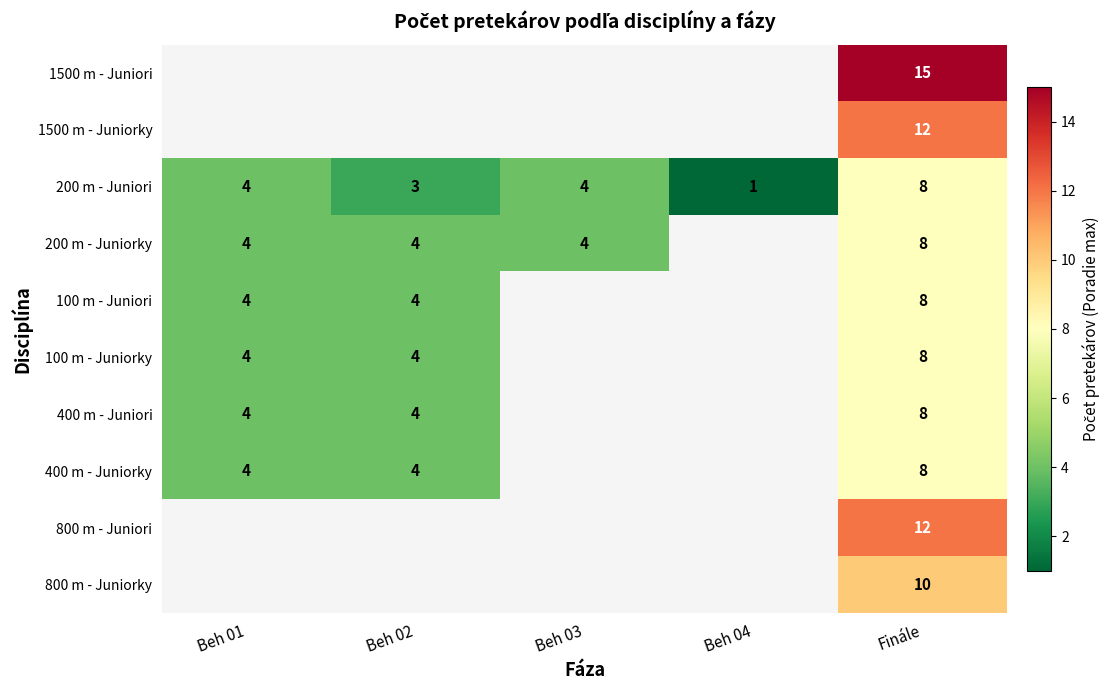

True or false: 200 m - Juniorky has a value of 13 at Finále.

False